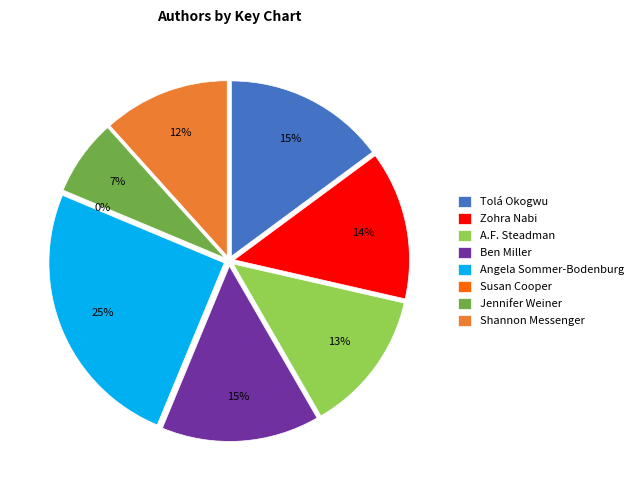

How many segments does this pie chart have?

8